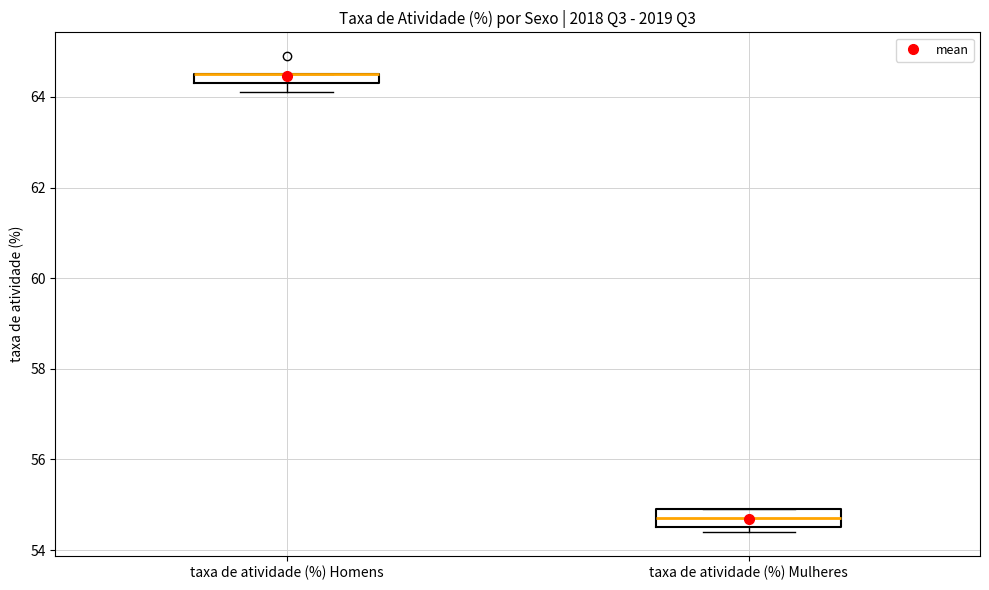

Where is the upper edge of the box for taxa de atividade (%) Mulheres on the y-axis? The values are not printed on the chart, so give them approximately, as read against the axis.

55.0